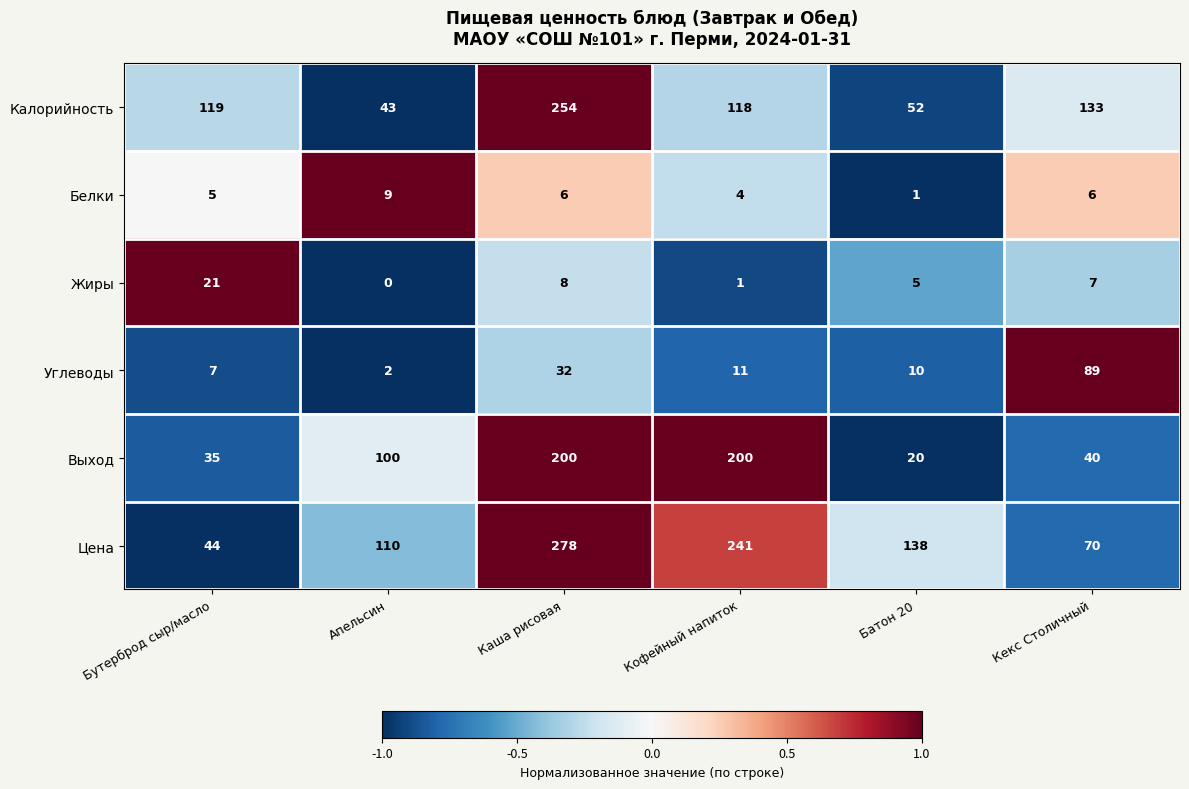

Which series has the largest total across all categories?

Цена